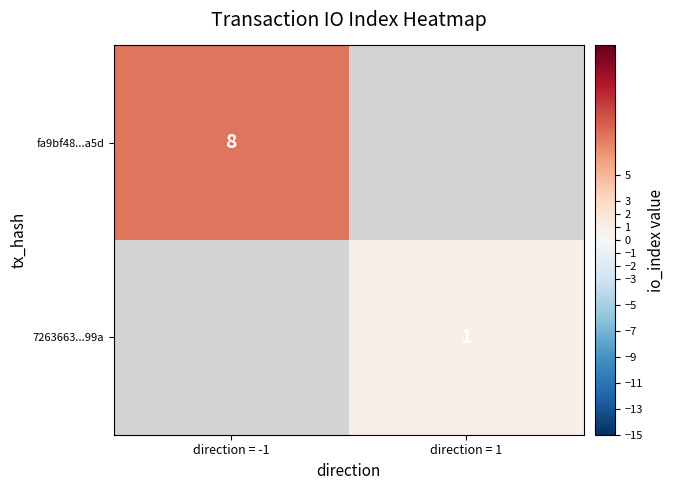

What is the lowest value of the fa9bf48...a5d series?

8.0